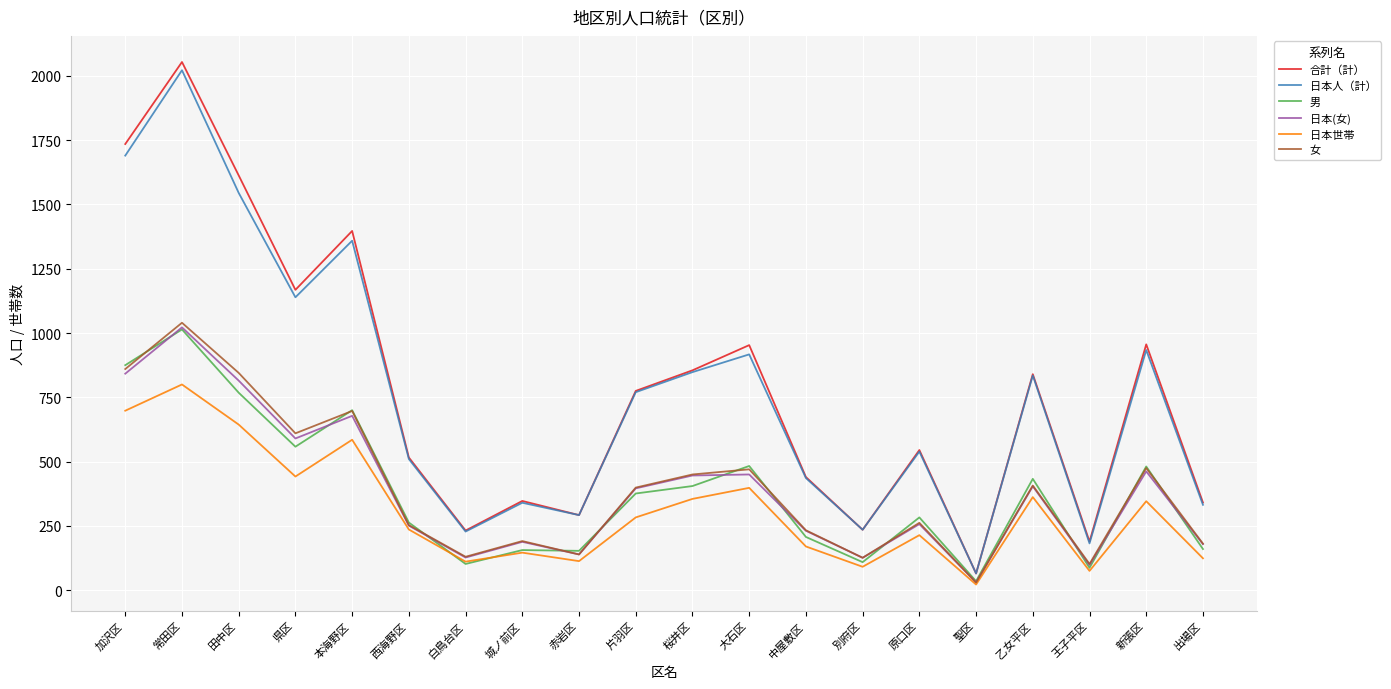

What is the sum of all 合計（計） values?

15548